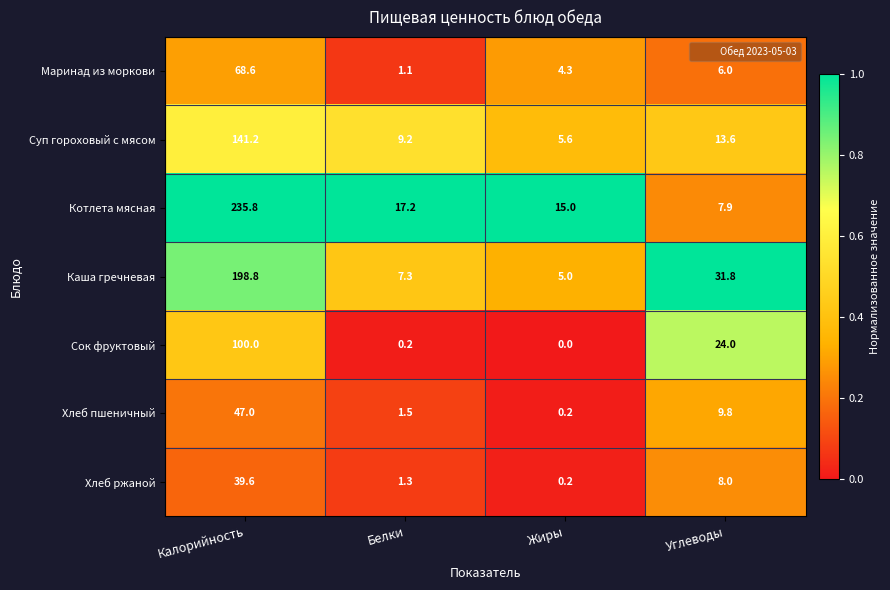

At which category is the sum across all series the highest?

Калорийность